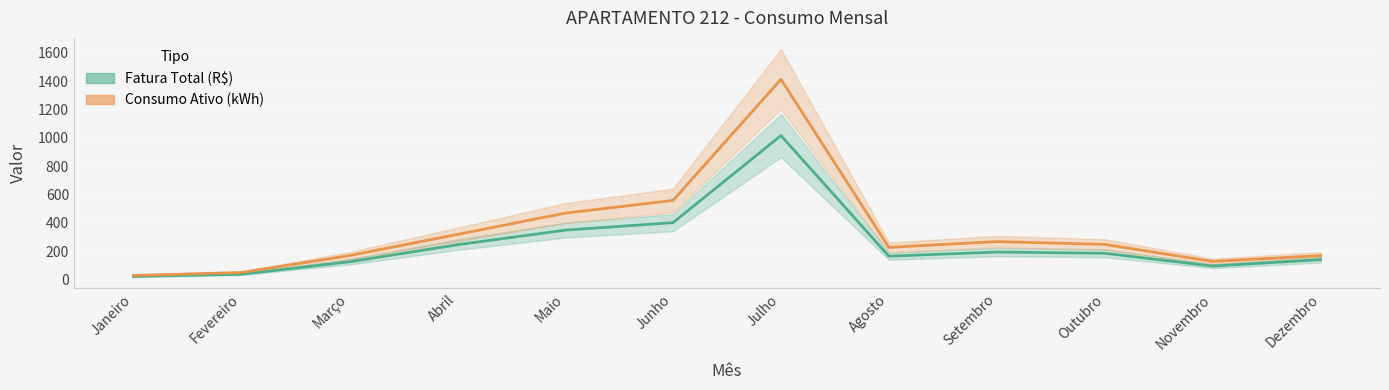

At which category is the sum across all series the highest?

Julho